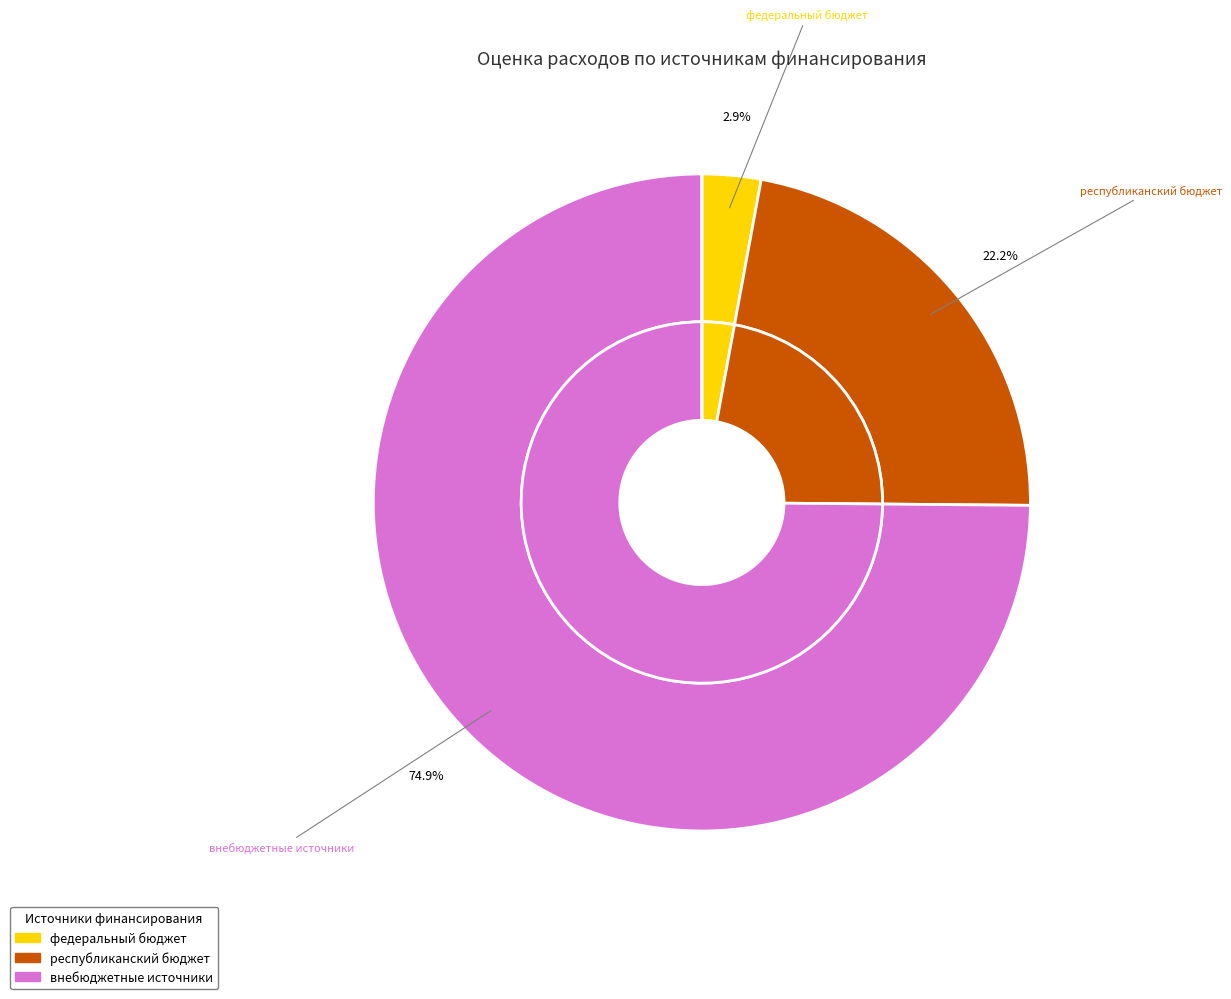

Which has a higher value, республиканский бюджет or внебюджетные источники?

внебюджетные источники